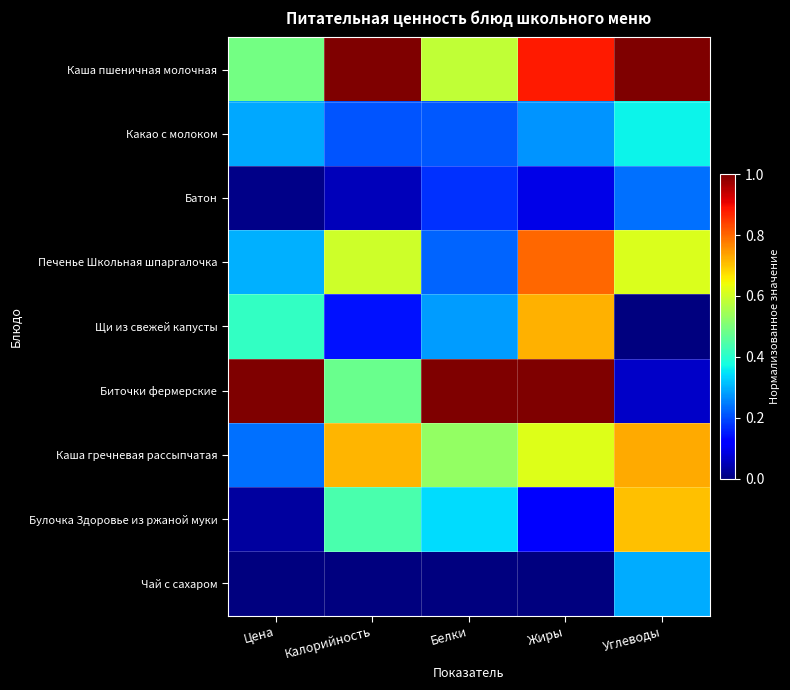

List the series in order of their peak value, lowest first.

Батон, Чай с сахаром, Какао с молоком, Булочка Здоровье из ржаной муки, Щи из свежей капусты, Каша гречневая рассыпчатая, Печенье Школьная шпаргалочка, Каша пшеничная молочная, Биточки фермерские